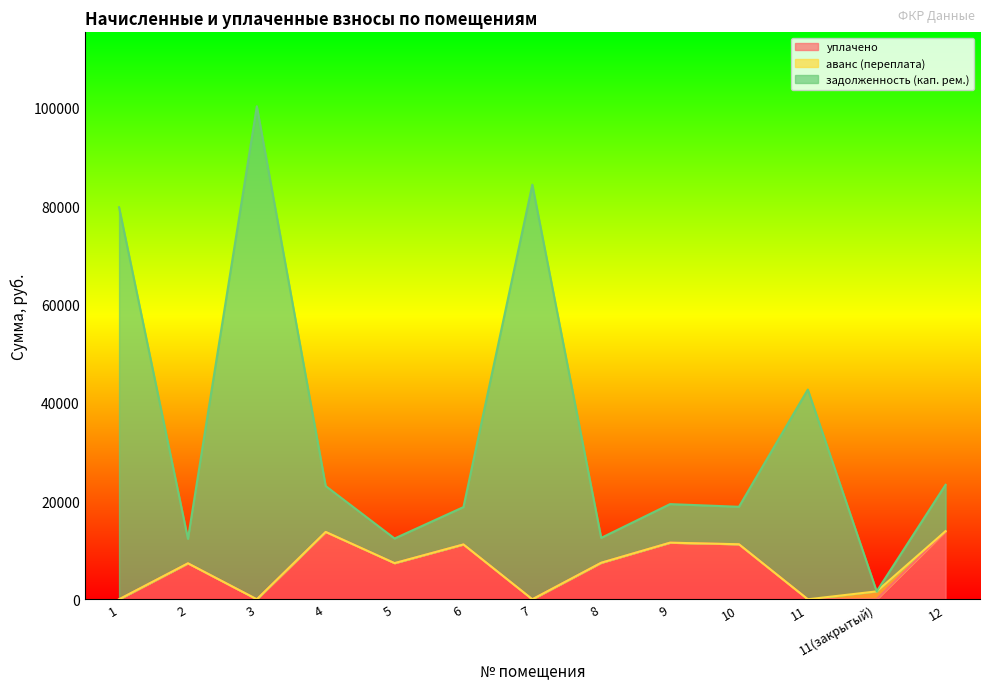

At which category does задолженность (кап. рем.) reach its first local peak?

3